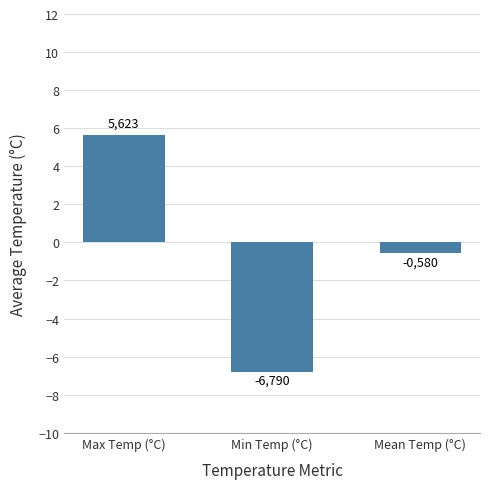

What is the difference between the second highest and minimum values?

6.2